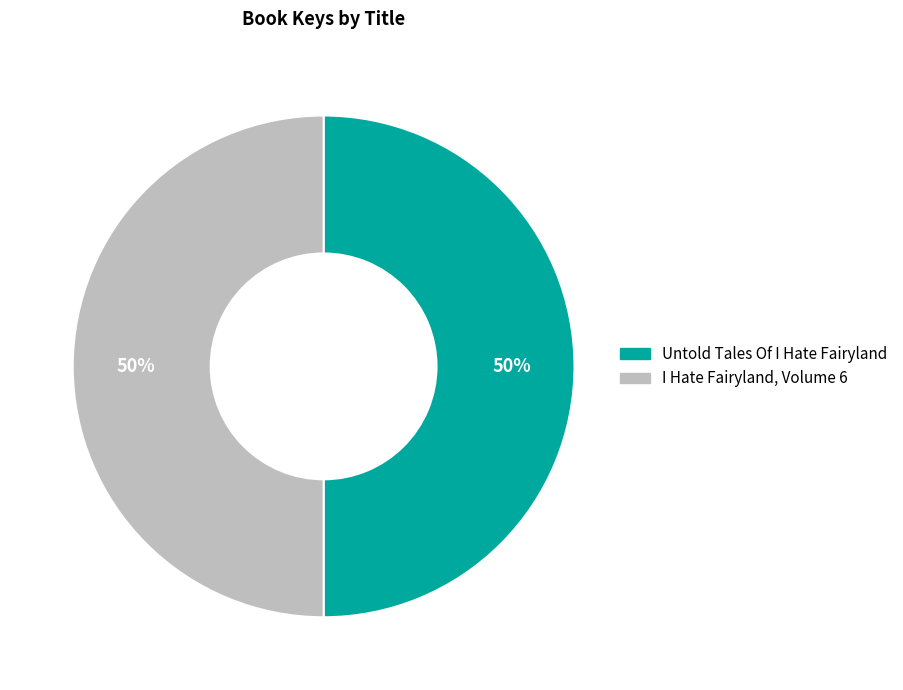

What percentage is the Untold Tales Of I Hate Fairyland slice, to the nearest percent?

50%